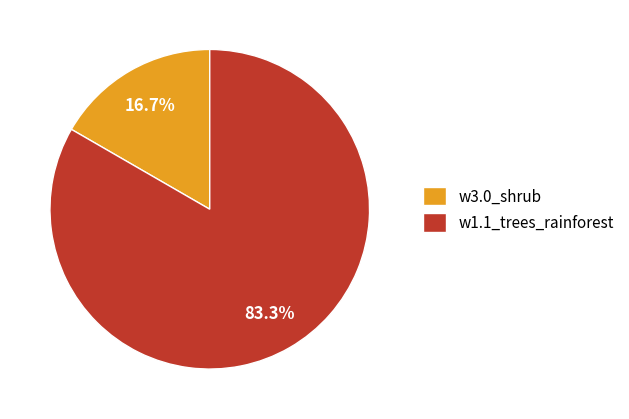

What percentage is the w1.1_trees_rainforest slice, to the nearest percent?

83%